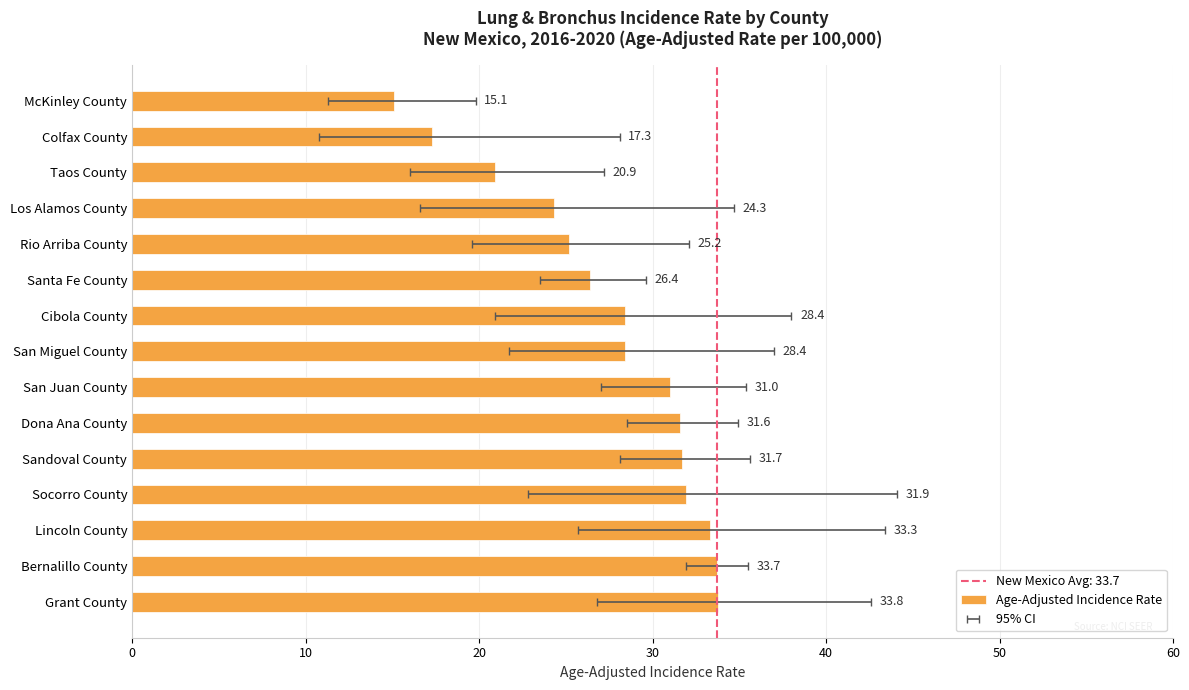

Does the chart contain any negative values?

No